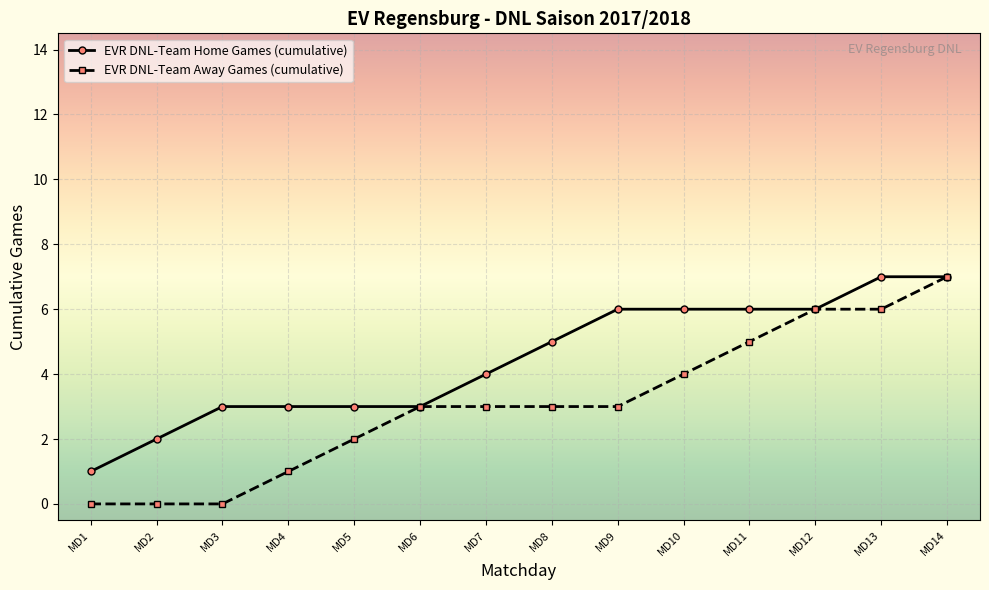

The EVR DNL-Team Home Games (cumulative) series shows 3 at MD5. True or false?

True